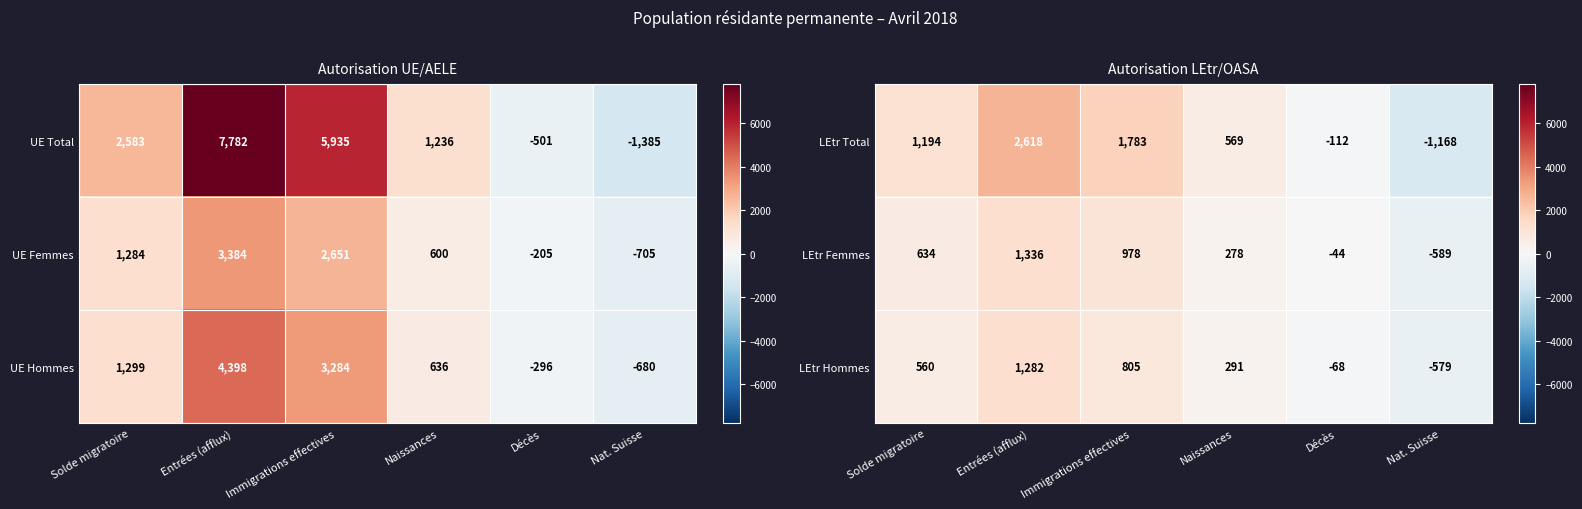

What is the difference between the LEtr Hommes values at Solde migratoire and Immigrations effectives?

245